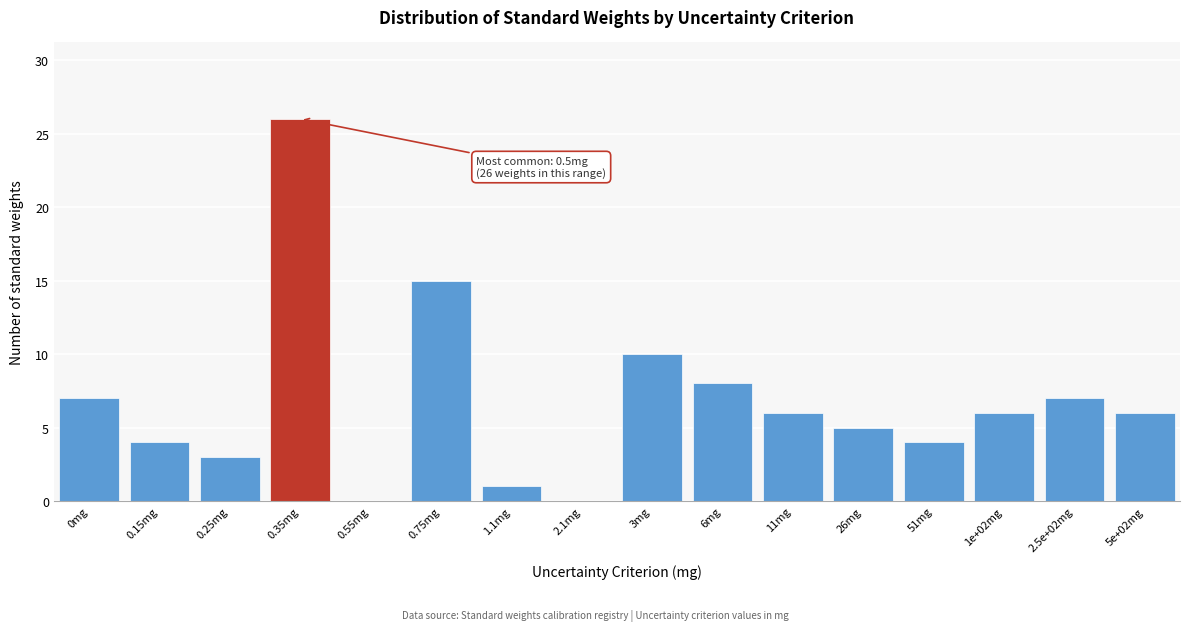

Reading right to left, transcribe all the data shown in this chart.

5e+02mg=6	2.5e+02mg=7	1e+02mg=6	51mg=4	26mg=5	11mg=6	6mg=8	3mg=10	2.1mg=0	1.1mg=1	0.75mg=15	0.55mg=0	0.35mg=26	0.25mg=3	0.15mg=4	0mg=7